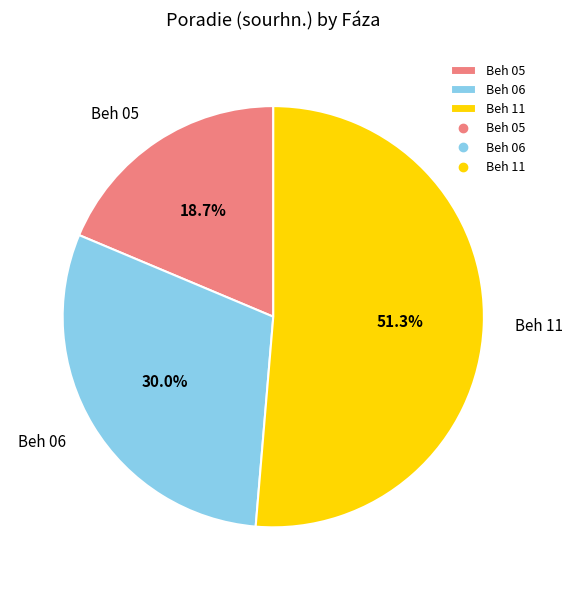

Which slice is the smallest?

Beh 05